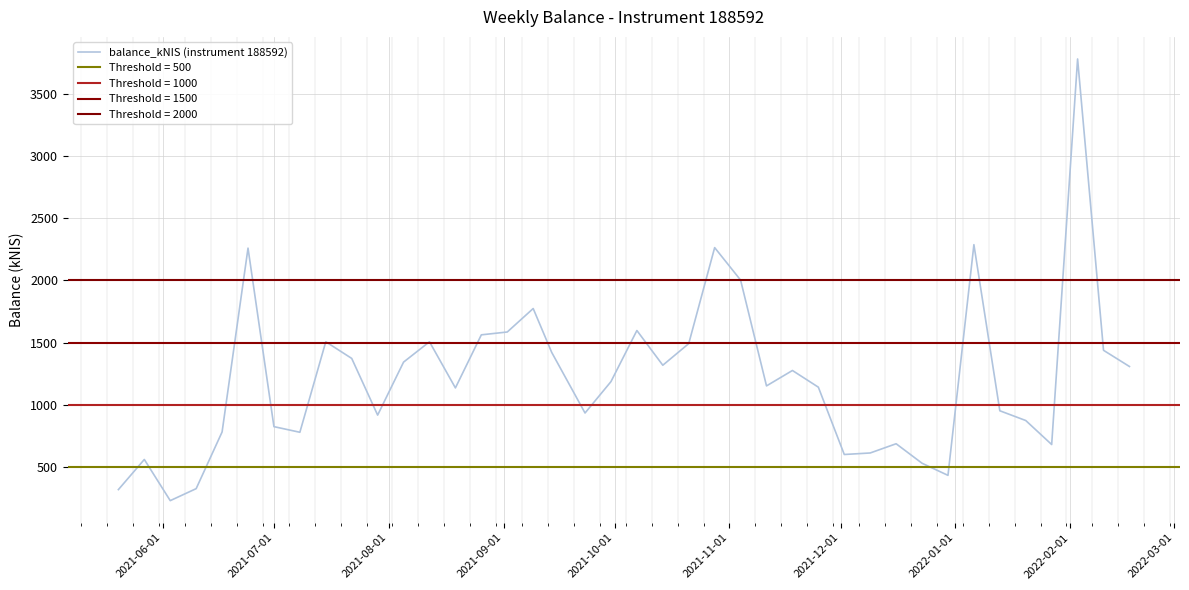

How many interior local valleys (lower than both neighbors) does the data have?

10